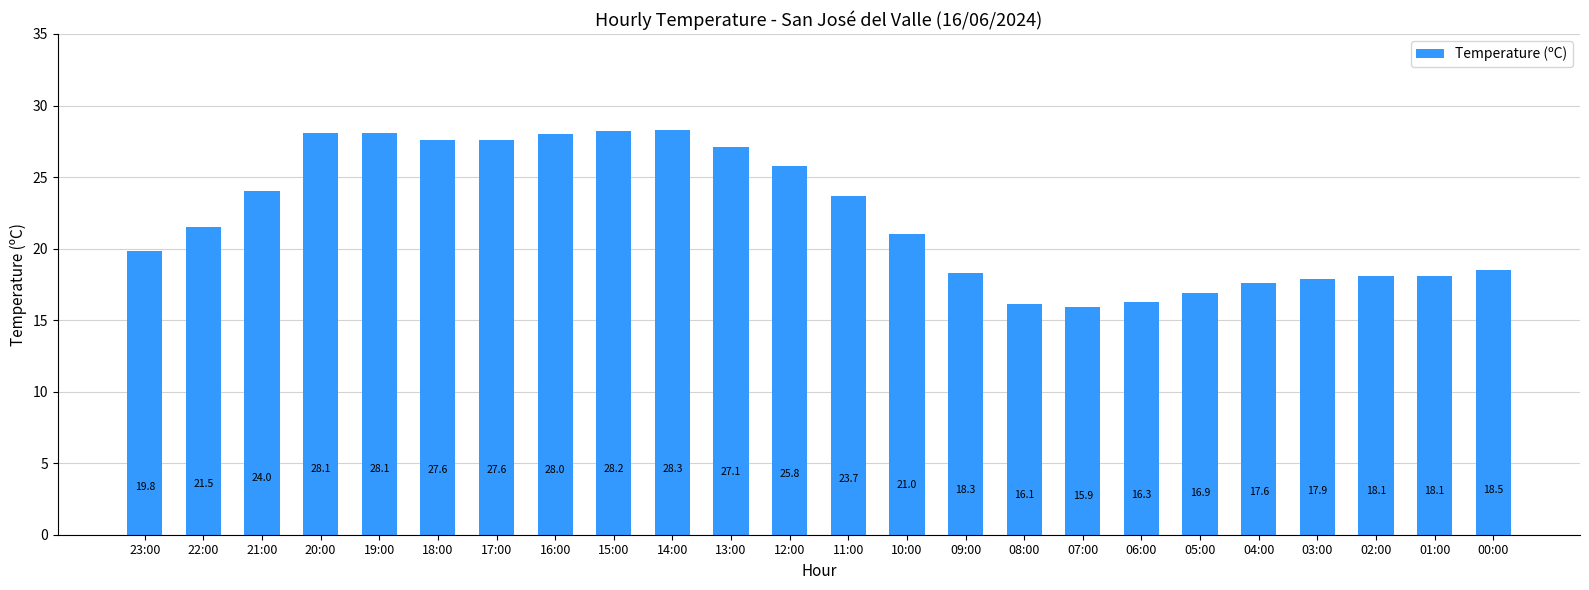

What is the average value?

22.2